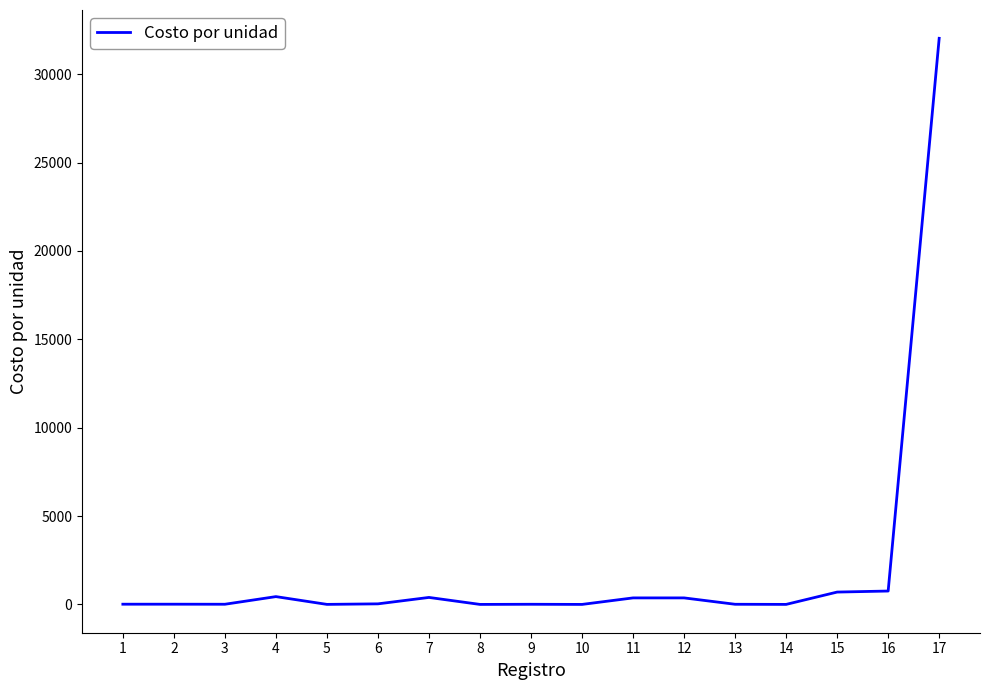

What is the difference between the maximum and minimum values?

32026.7